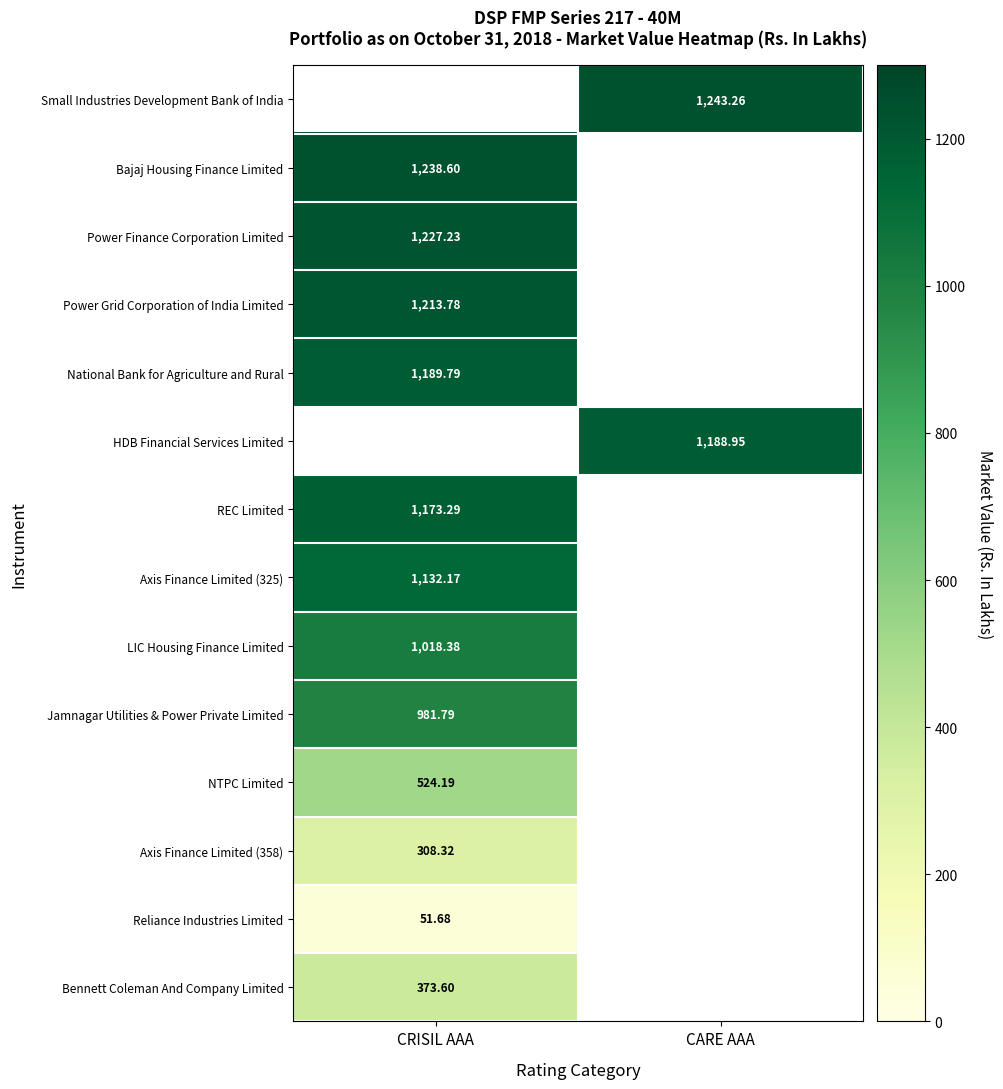

The value of Bennett Coleman And Company Limited at CRISIL AAA is 233.1. True or false?

False